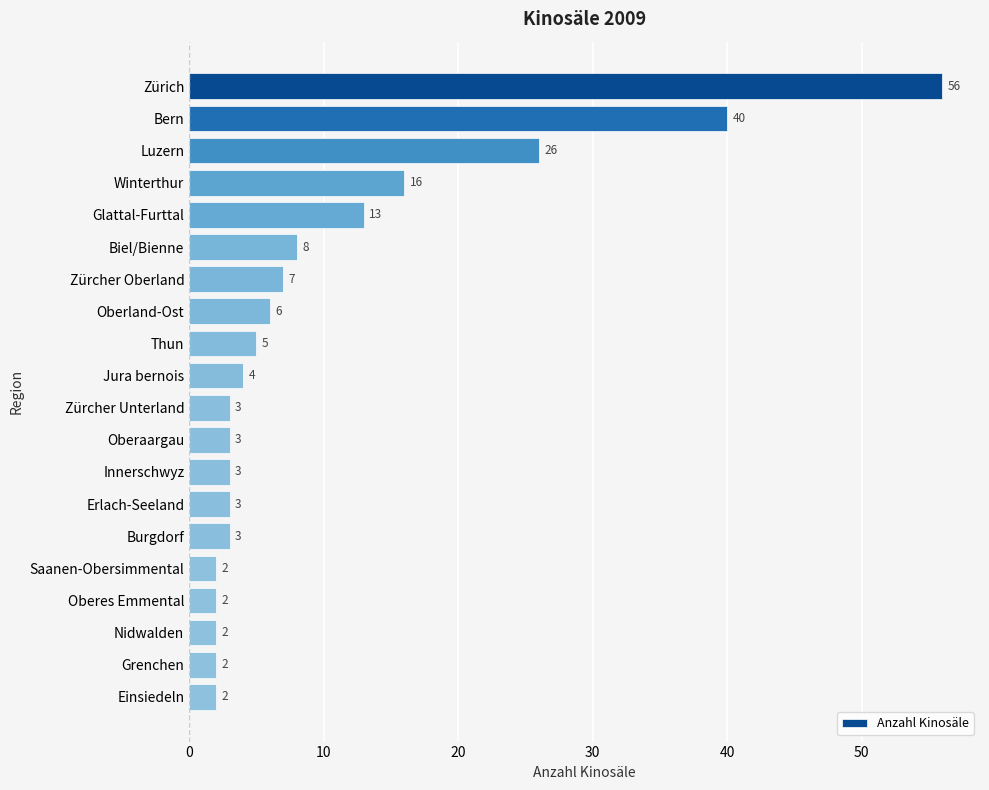

The value at Nidwalden is 2. True or false?

True